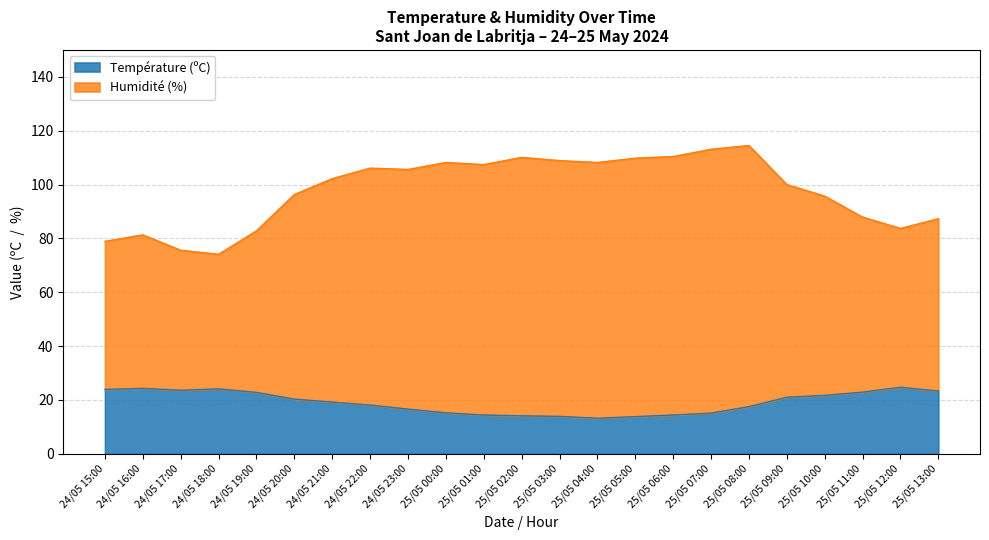

How many distinct data groups are displayed?

2